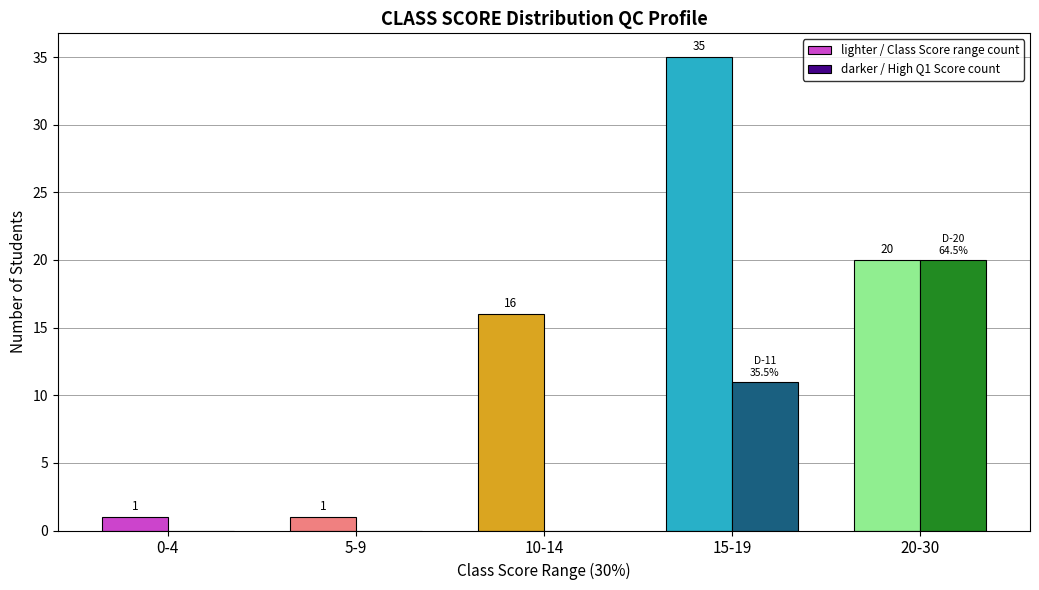

How many distinct data groups are displayed?

2